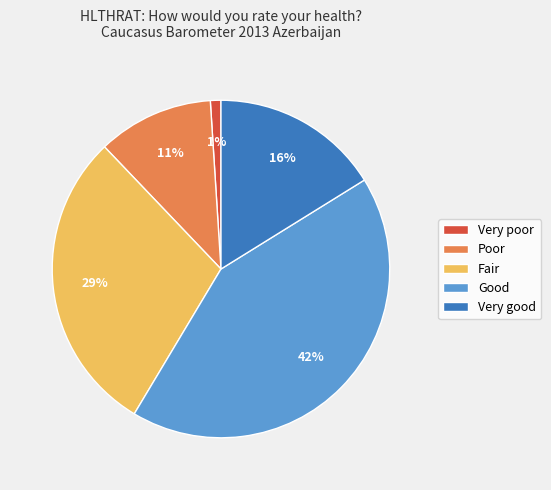

To the nearest percent, what percentage of the pie is Poor?

11%